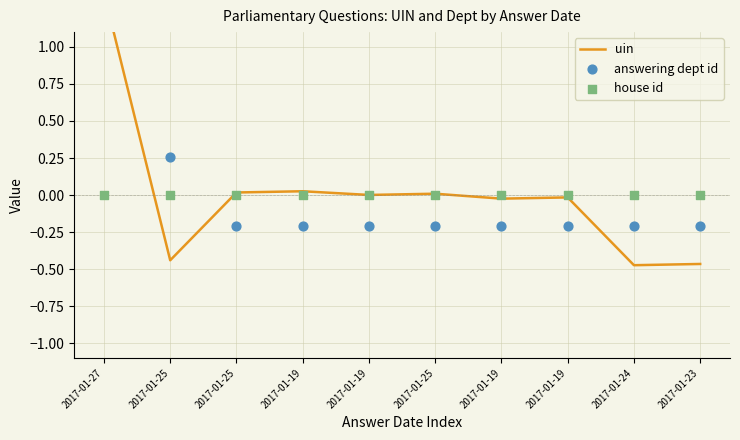

What is the total value across all series at 2017-01-25?

-0.2